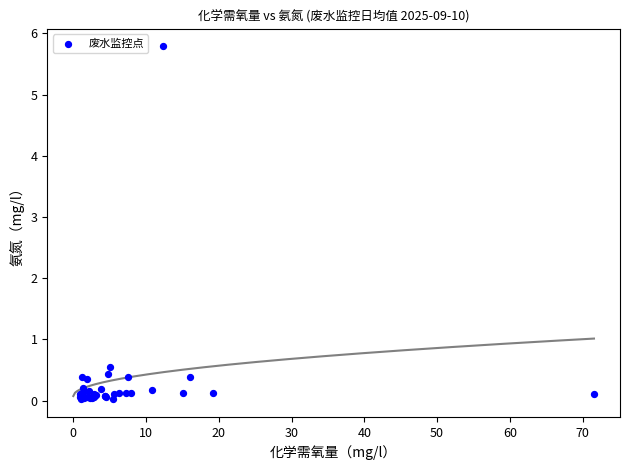

What Y value in the scatter plot is closest to 2?

0.6